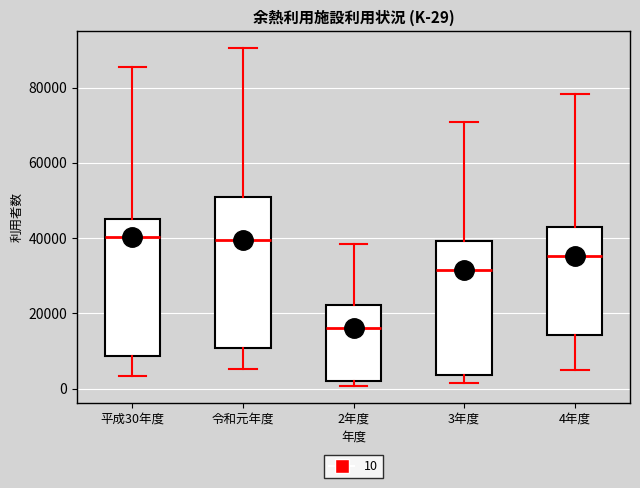

Which box has the lowest median line?

2年度